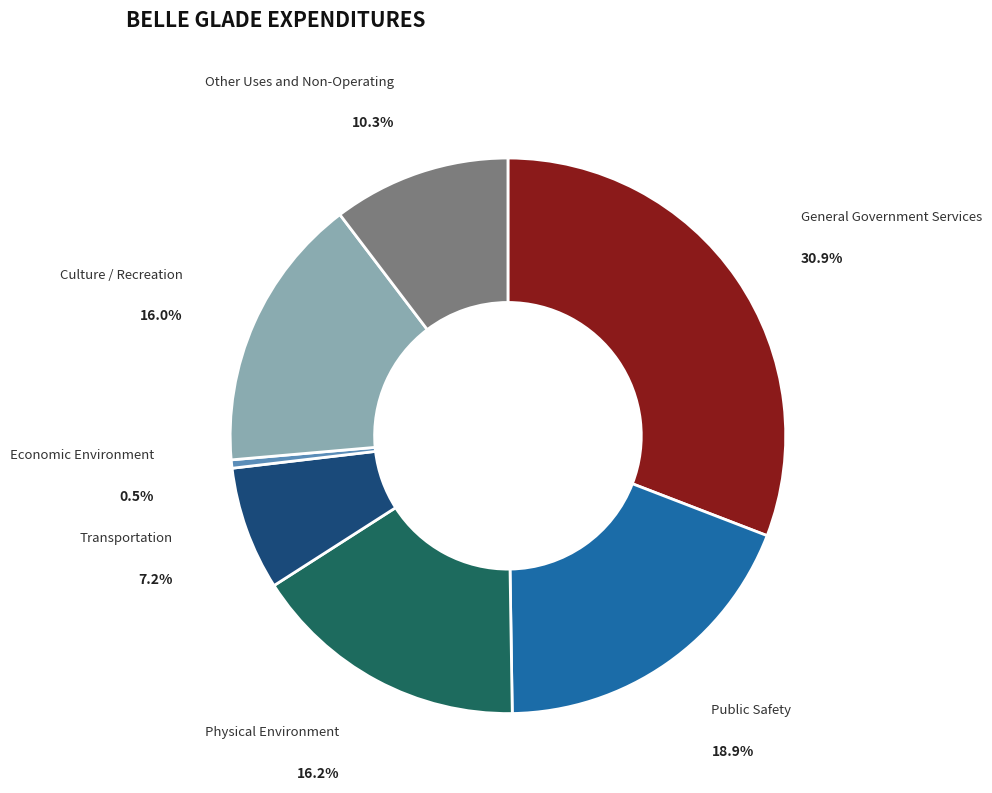

What is the total percentage of Other Uses and Non-Operating and General Government Services?

41.2%